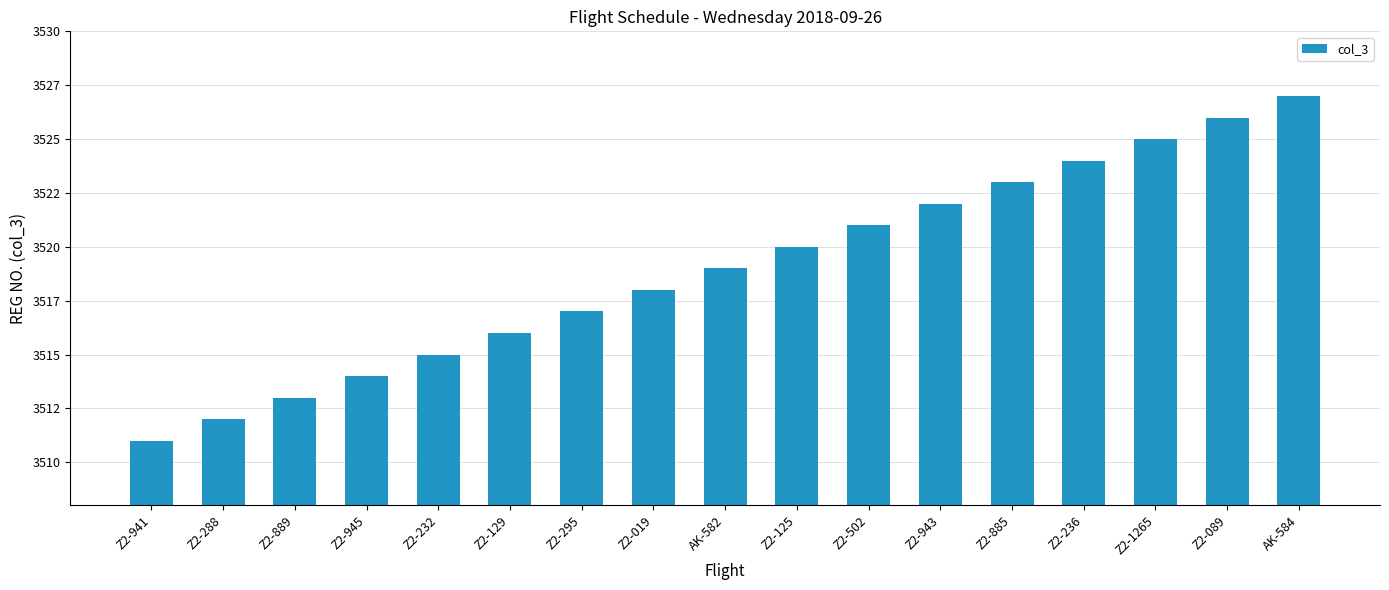

What is the change in value from Z2-889 to Z2-1265?

+12